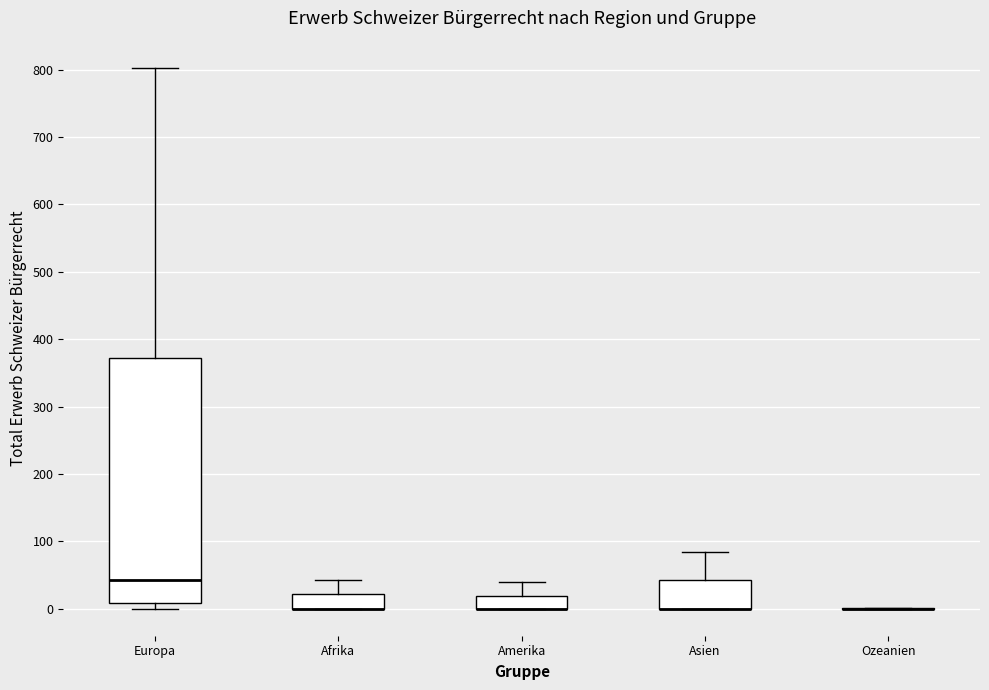

Where is the lower edge of the box for Afrika on the y-axis? The values are not printed on the chart, so give them approximately, as read against the axis.

0